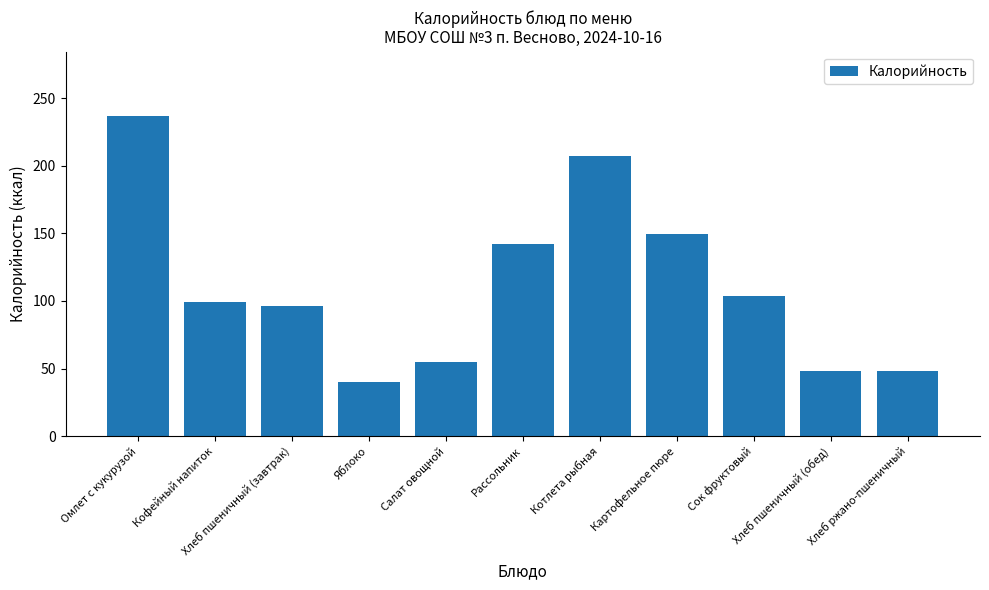

What is the maximum value shown in the chart?

237.1